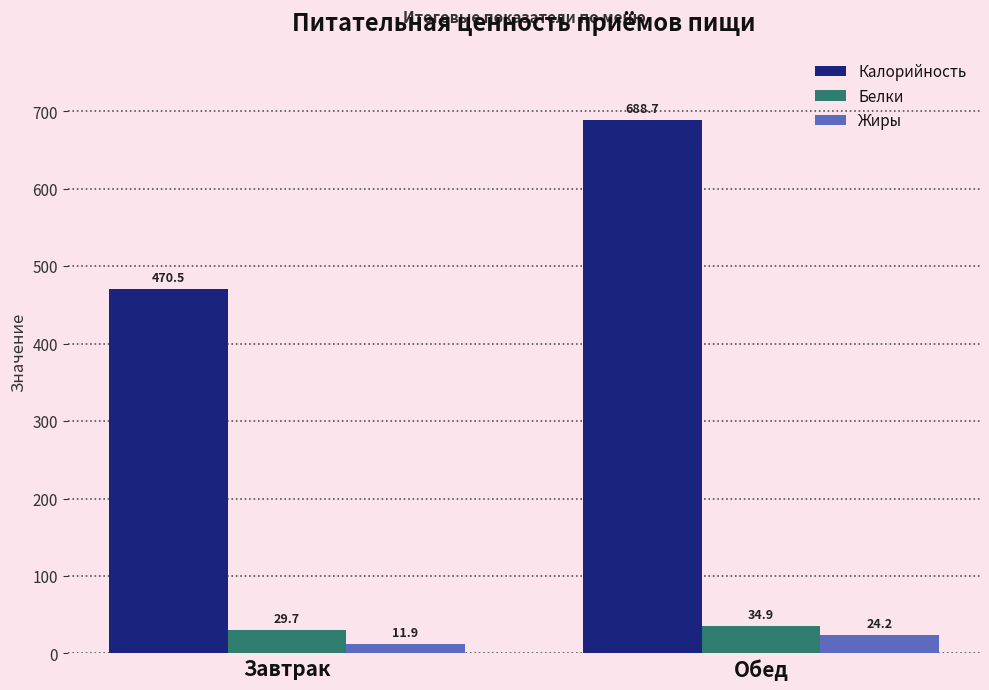

Reading left to right, what are all the values shown in this chart?

Калорийность: 470.5	688.7
Белки: 29.7	34.9
Жиры: 11.9	24.2